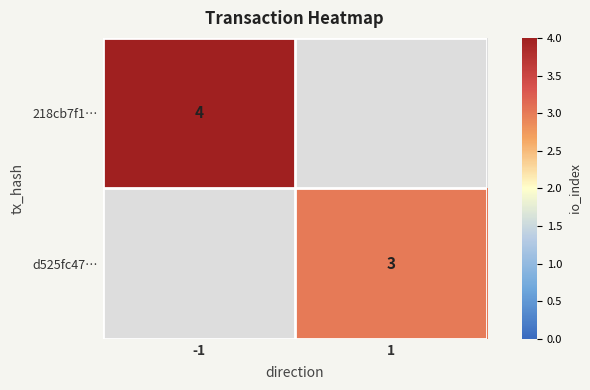

How many data points does each series have?

2